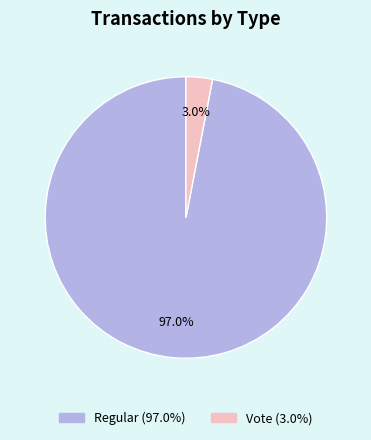

Is there any slice that represents more than half of the pie?

Yes